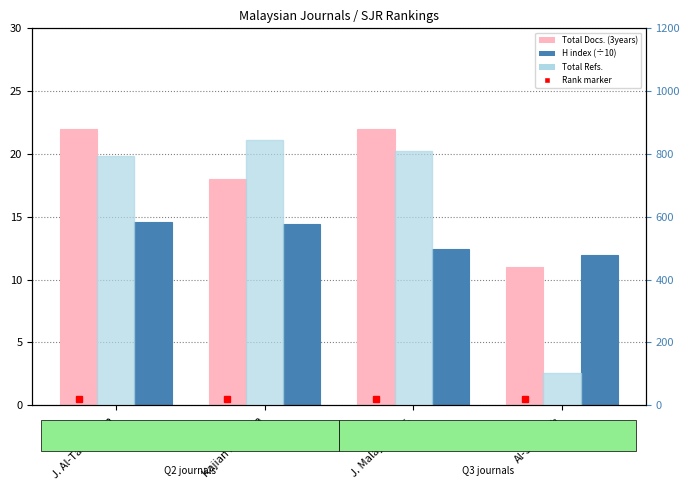

At which category is the sum across all series the highest?

Kajian Malaysia